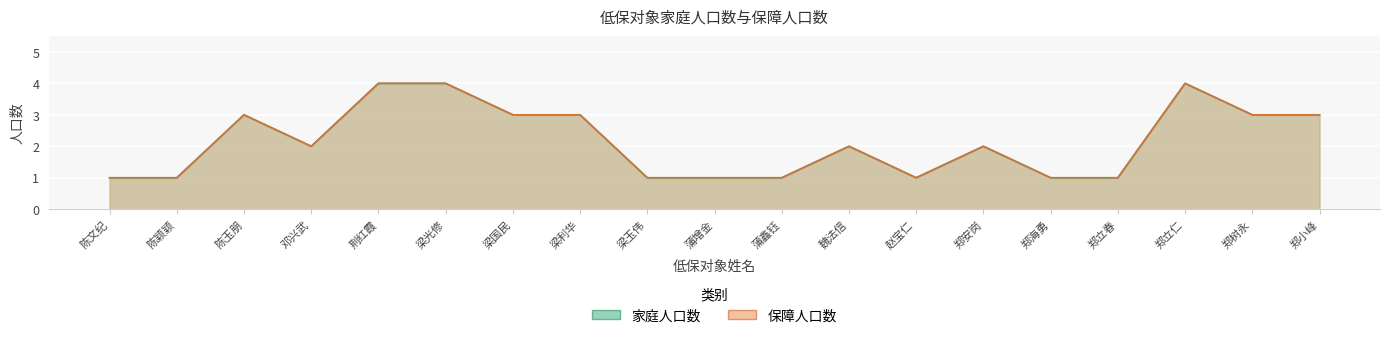

Read the 保障人口数 value at 郑立仁.

4